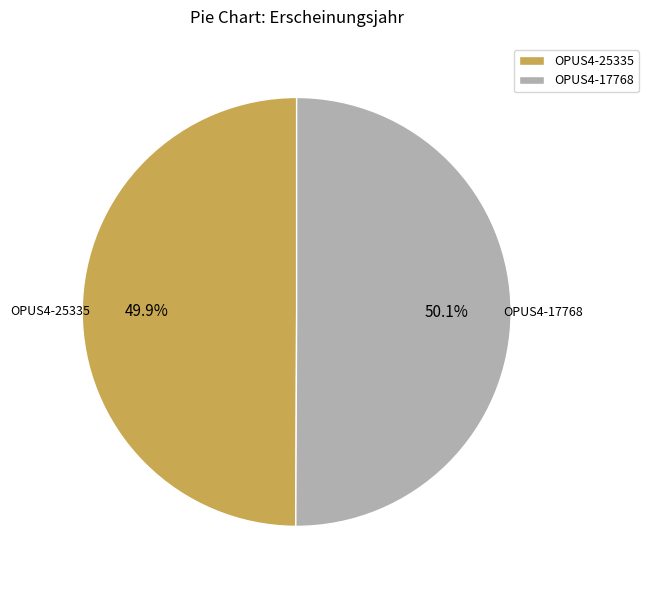

Is the sum of OPUS4-25335 and OPUS4-17768 greater than half?

Yes